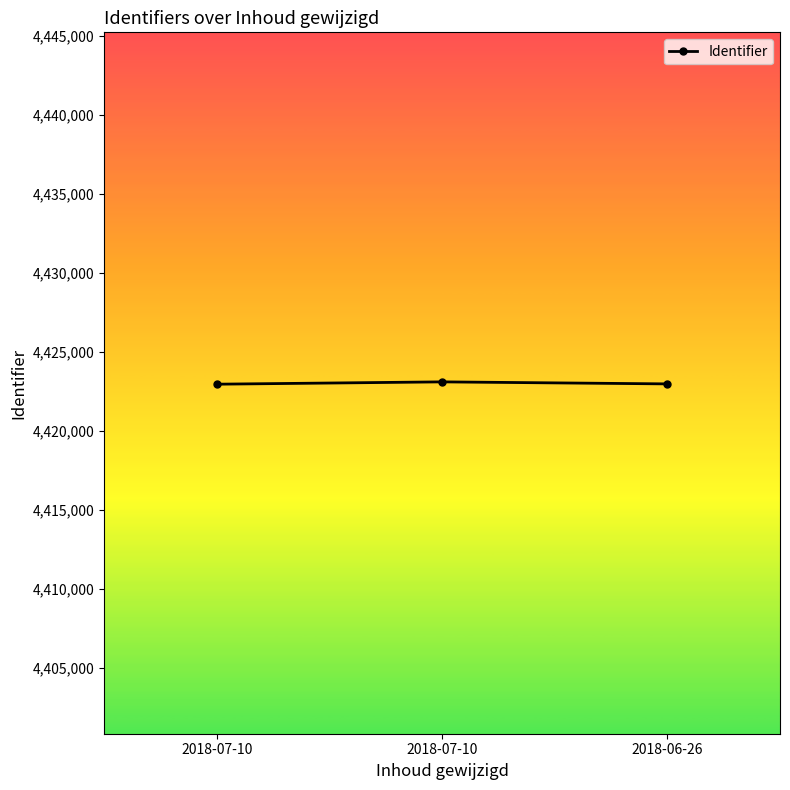

What is the greatest value displayed?

4423099